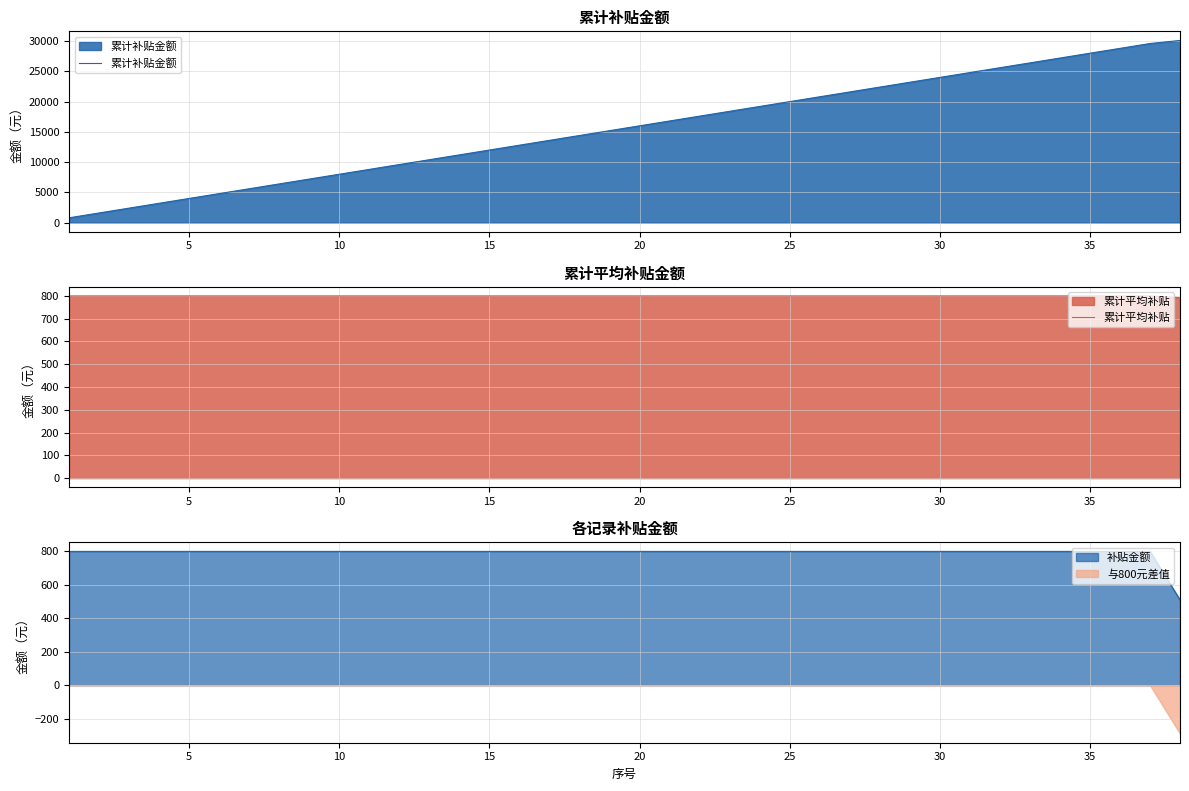

How many values in the 累计补贴金额 series are below 16000?

19